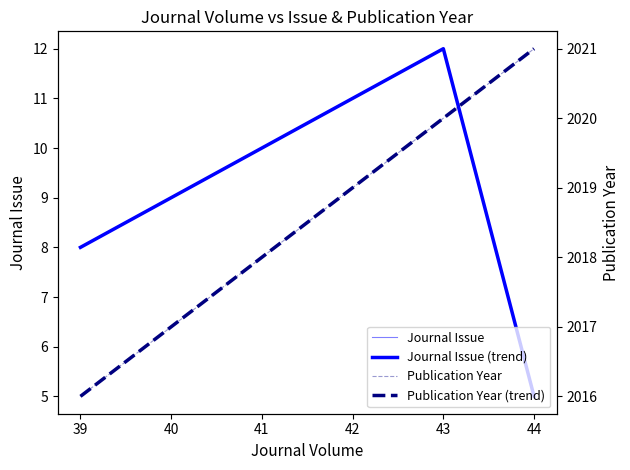

Between 39 and 41, which series saw the biggest shift?

Journal Issue